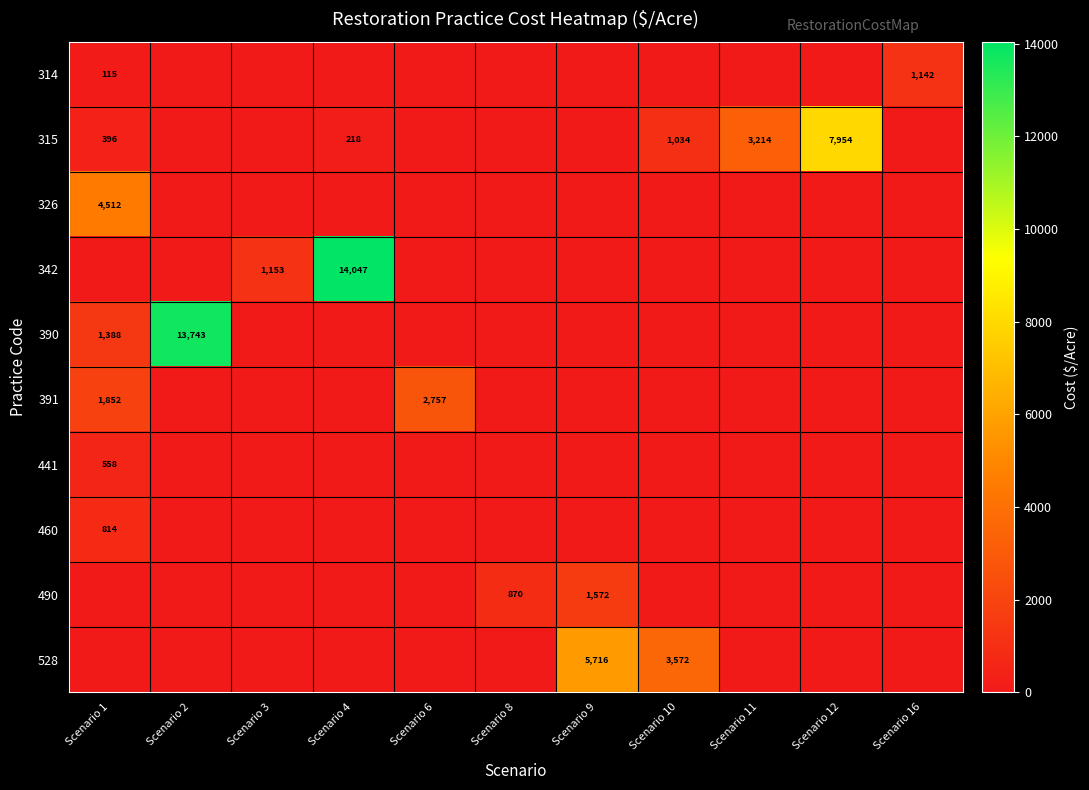

True or false: 315 has a value of 5748 at Scenario 11.

False